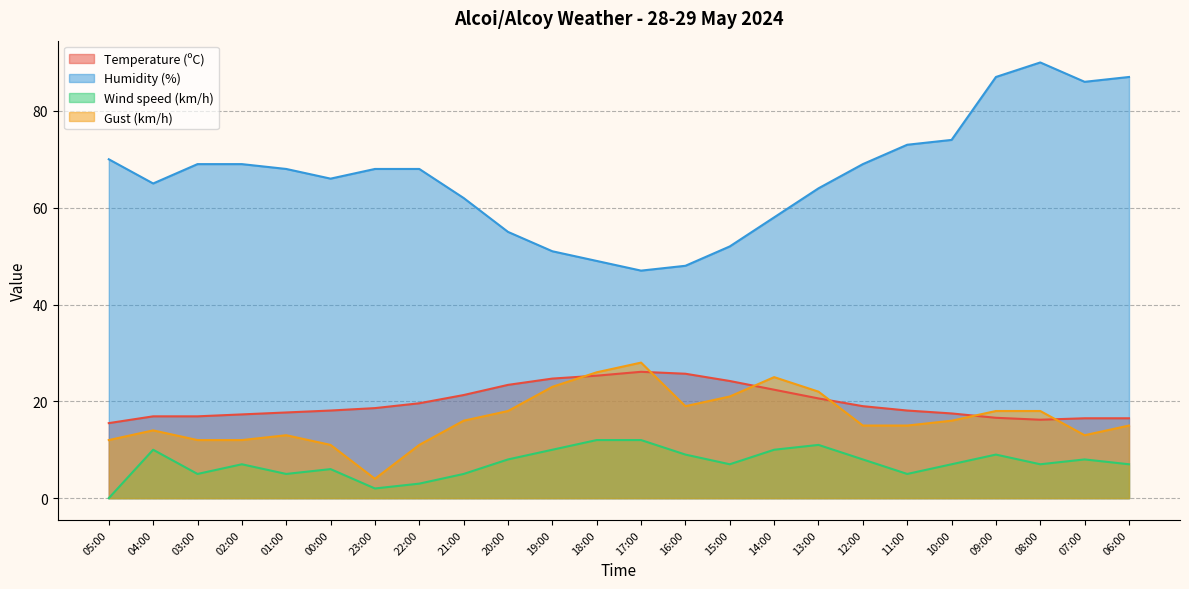

True or false: Wind speed (km/h) has more than 1 interior local peaks.

True